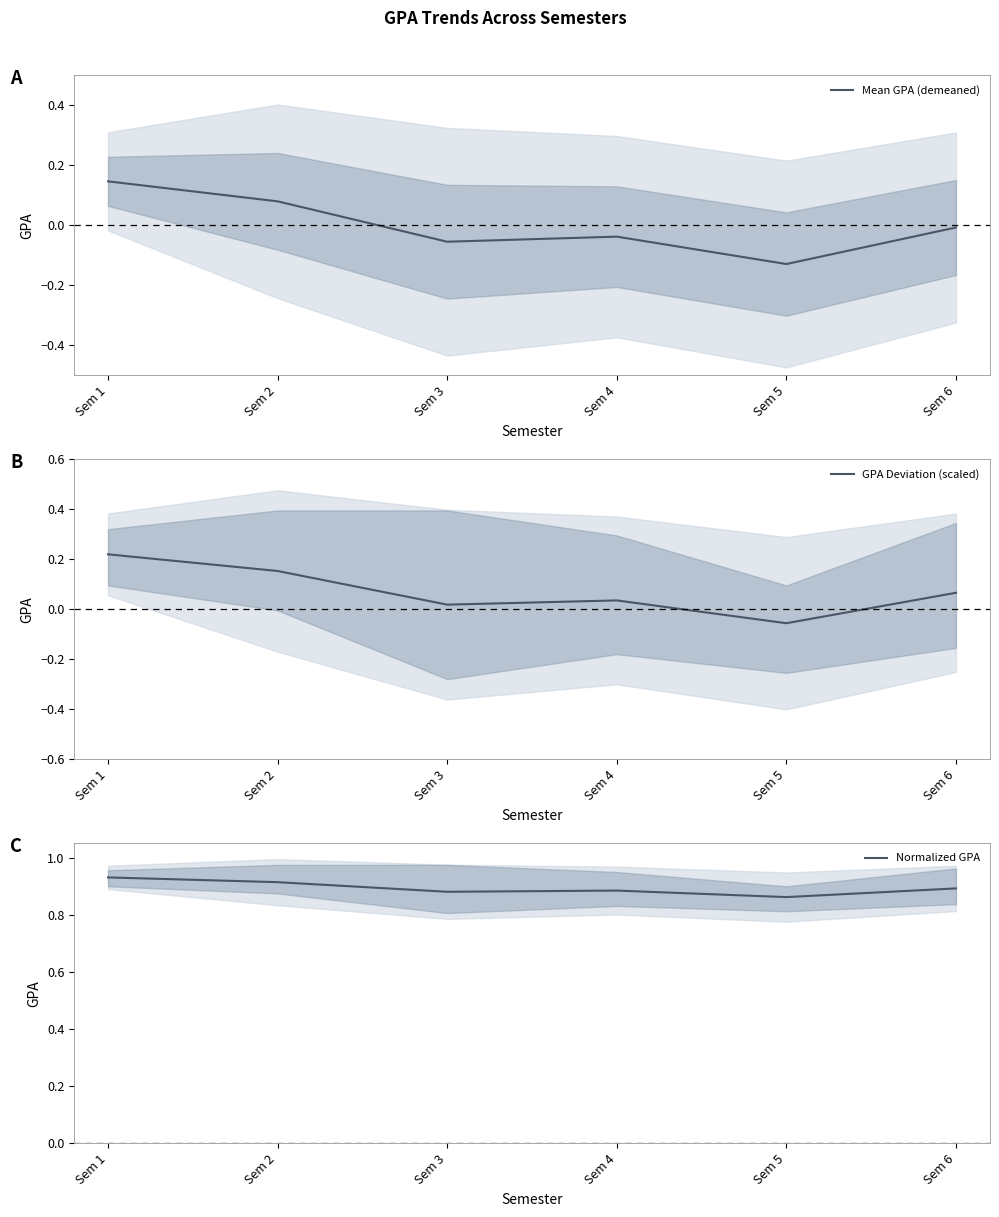

What is the highest value of the Mean GPA (demeaned) series?

0.1